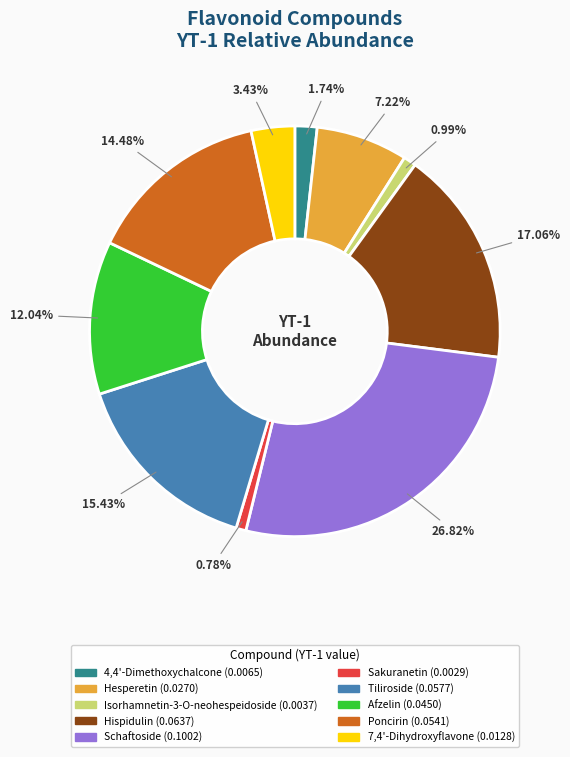

To the nearest percent, what is the difference between the Hispidulin and Hesperetin slice percentages?

10%